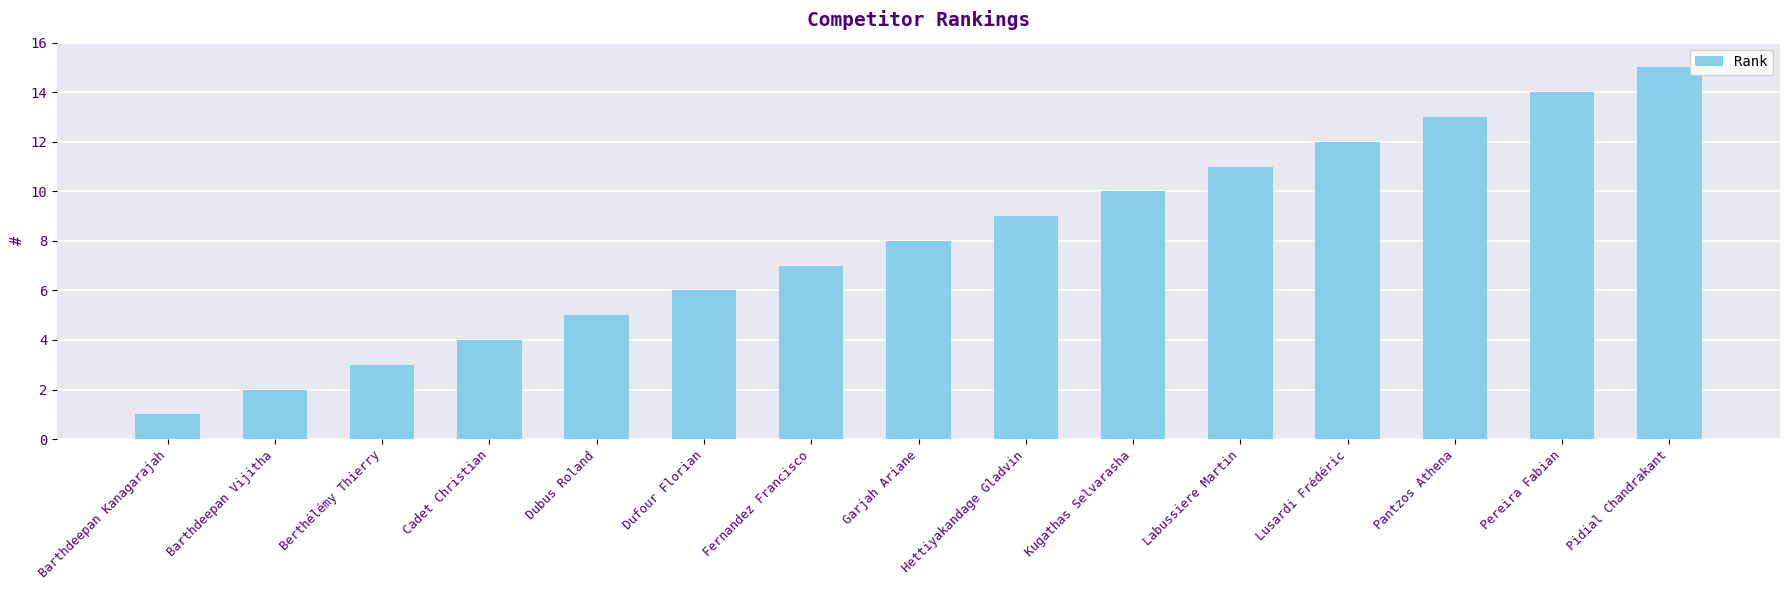

What is the difference between the maximum and minimum values?

14